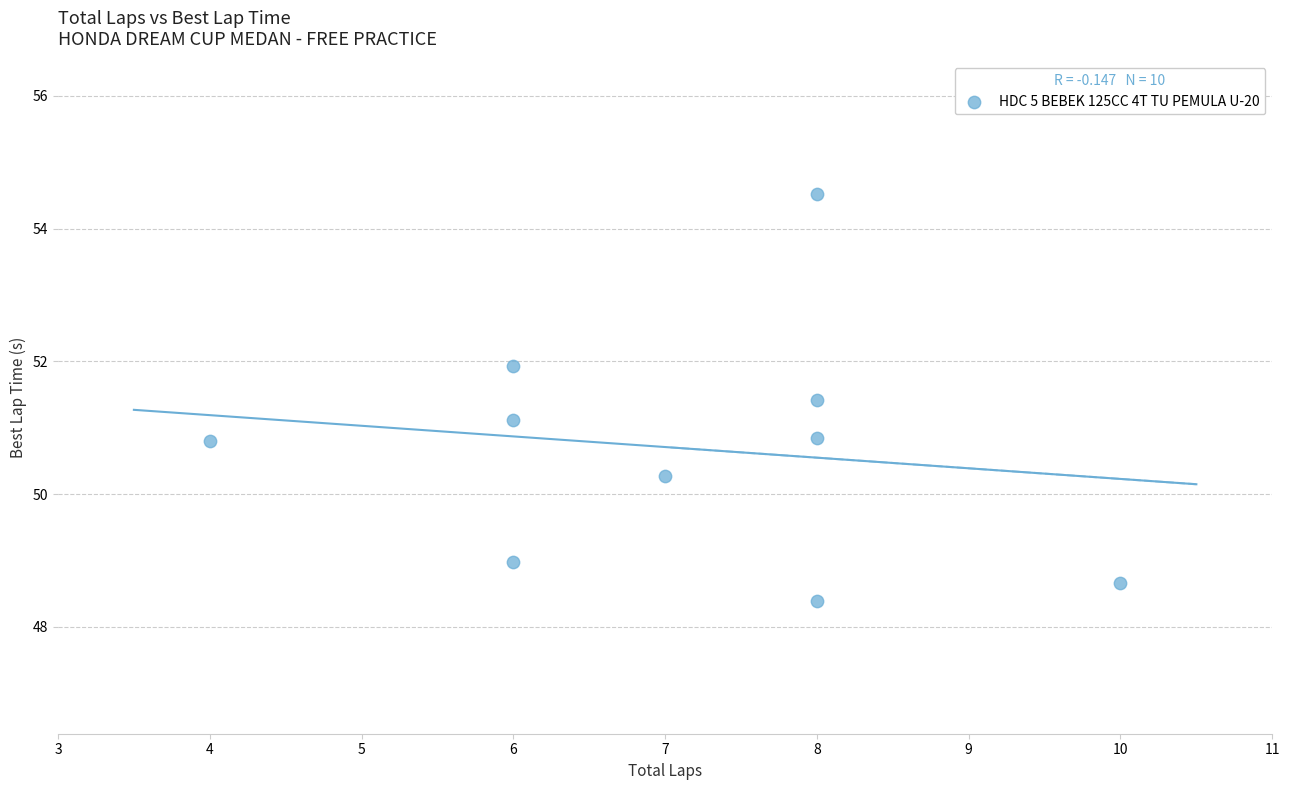

What is the range of X values (max minus min)?

6.0